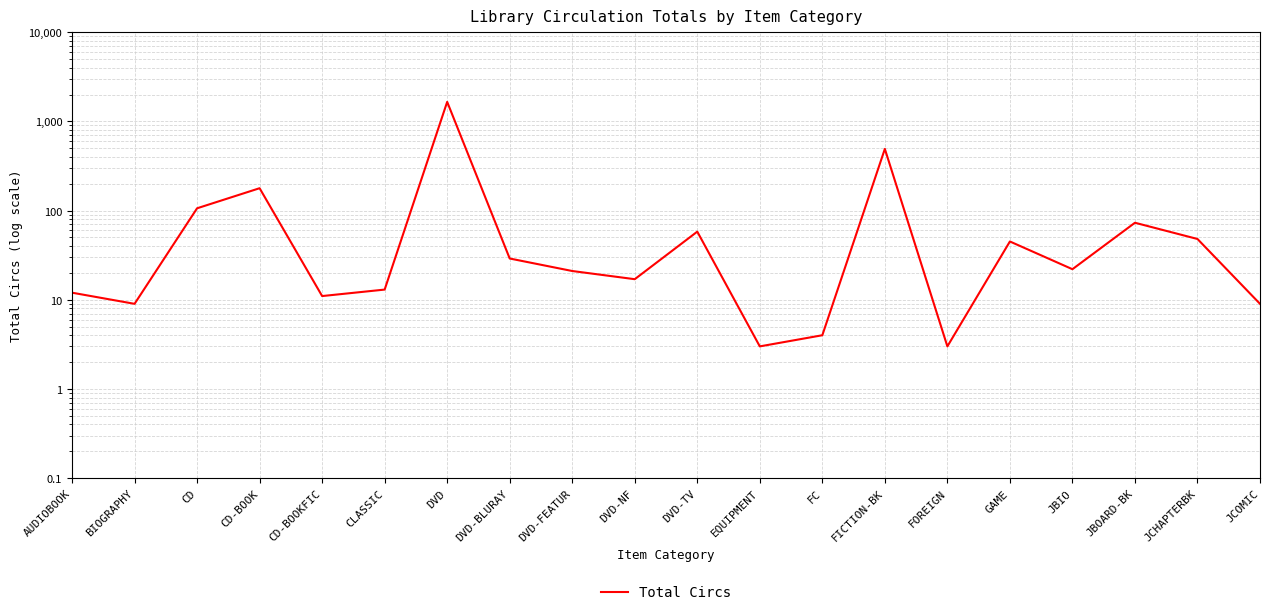

What position from the right is DVD?

14